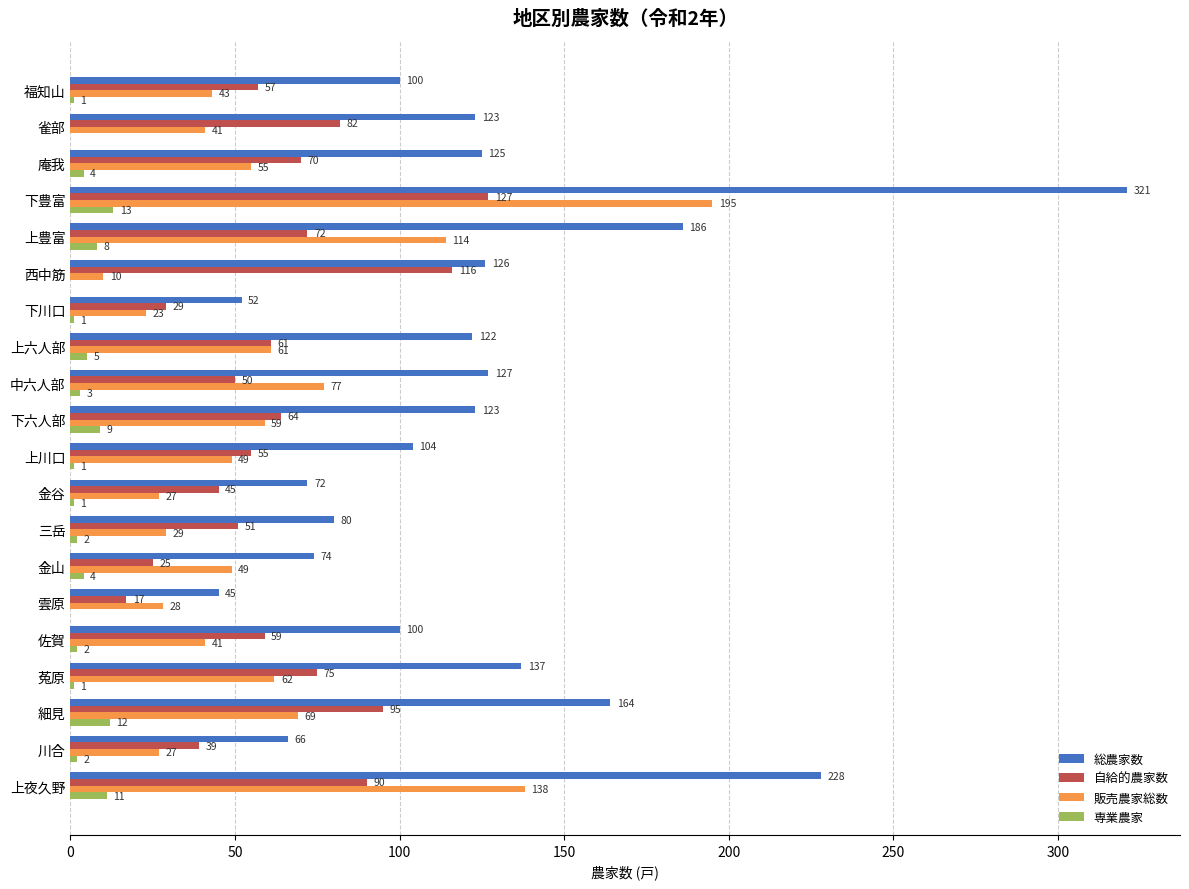

Between 福知山 and 雀部, which series saw the biggest shift?

自給的農家数